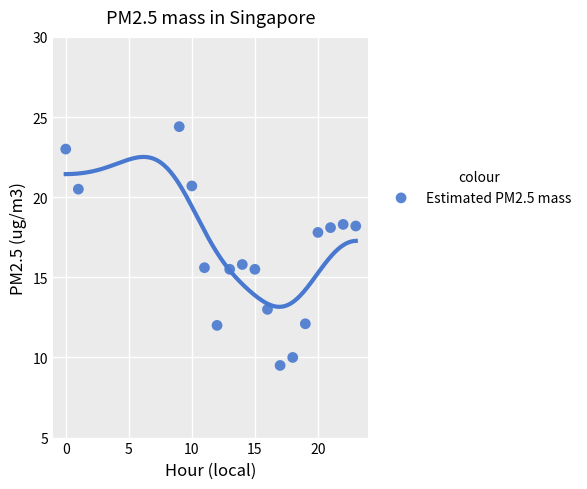

What is the range of Y values (max minus min)?

14.9